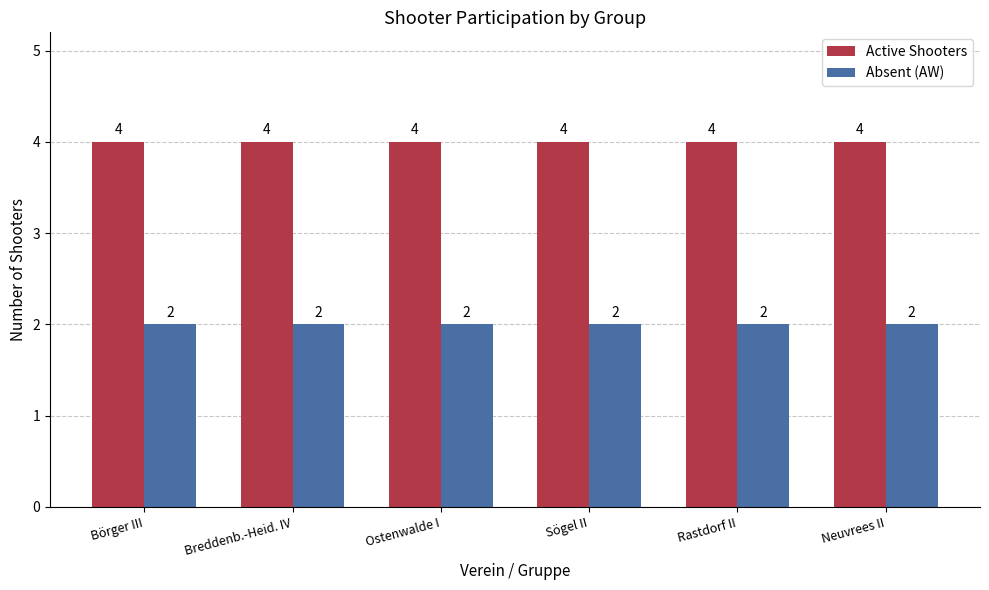

What is the label of the 1st bar from the right?

Neuvrees II